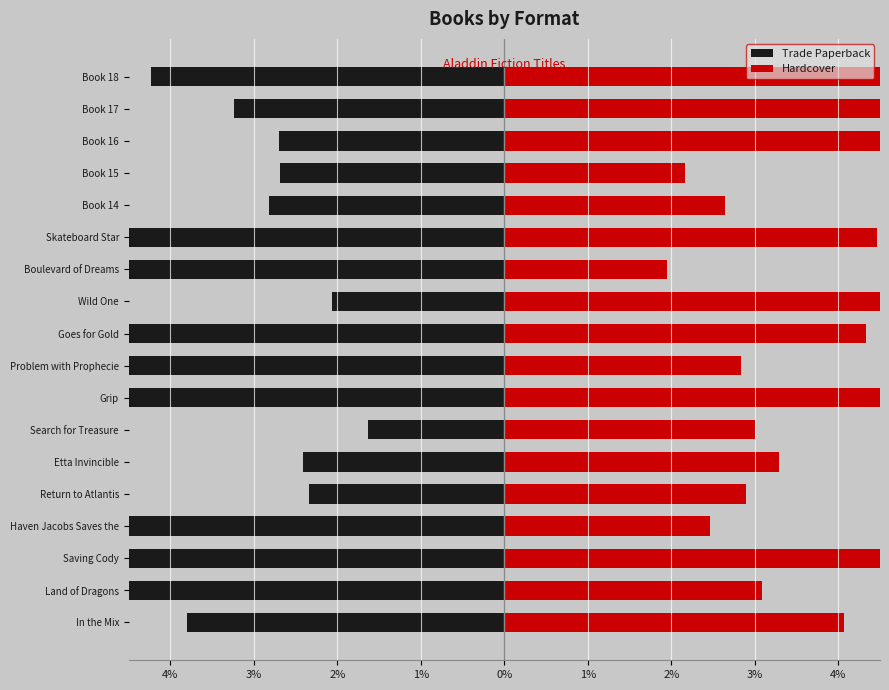

Which series has the largest total across all categories?

Hardcover